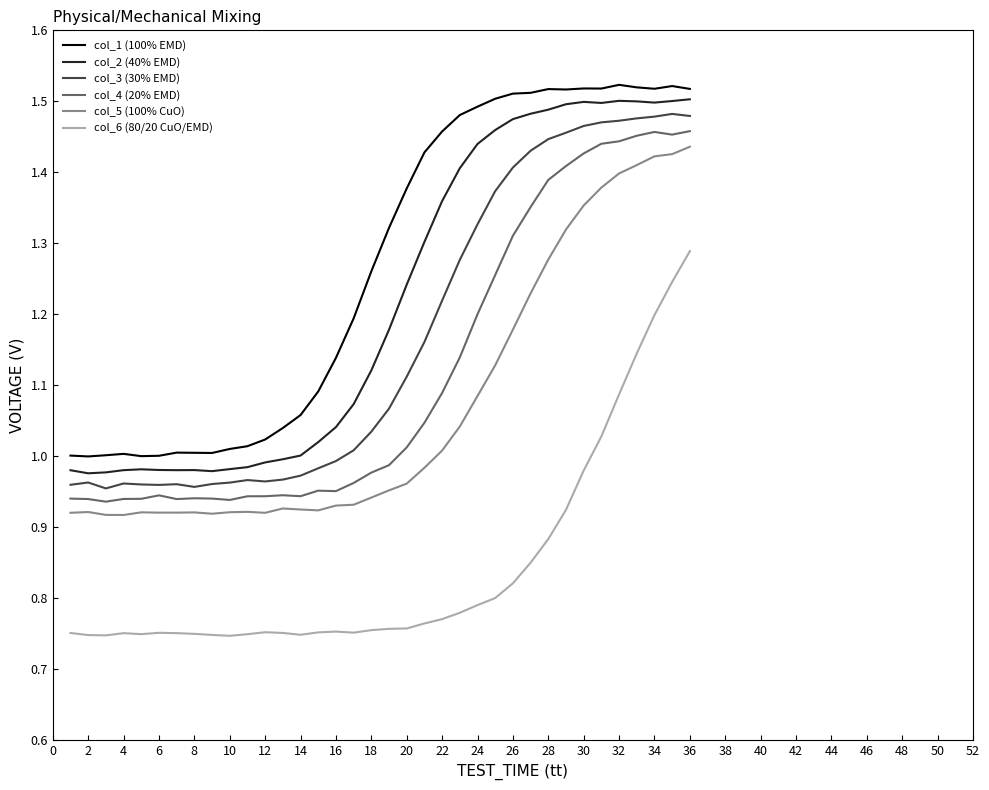

What are all the series names shown in the legend?

col_1 (100% EMD), col_2 (40% EMD), col_3 (30% EMD), col_4 (20% EMD), col_5 (100% CuO), col_6 (80/20 CuO/EMD)